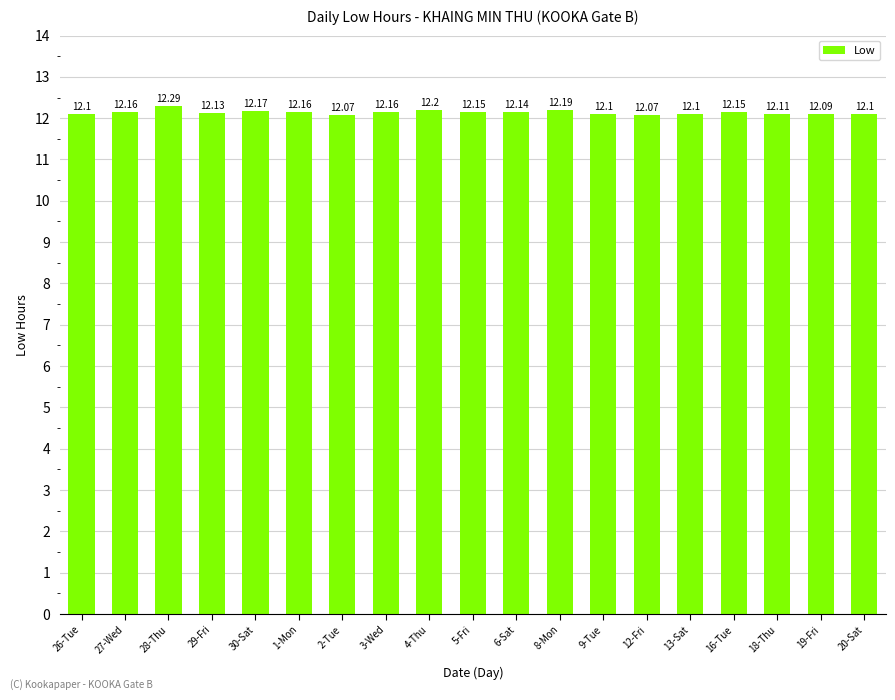

What is the smallest value displayed?

12.1